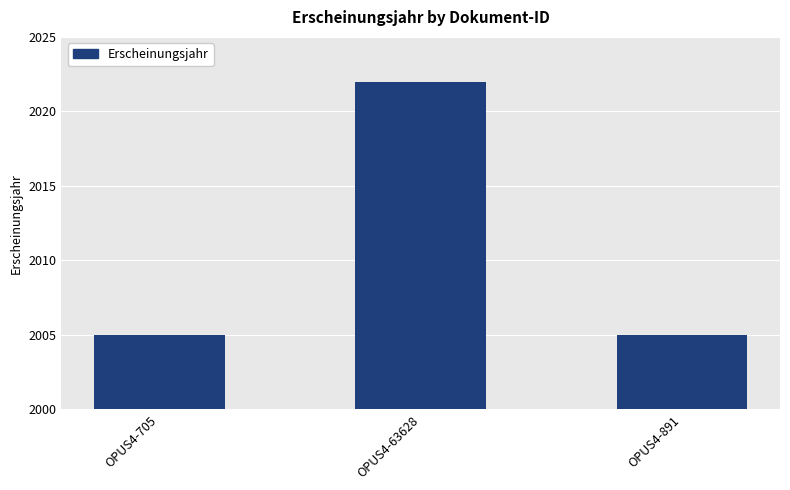

Is it true that the value at OPUS4-705 is 2742?

False